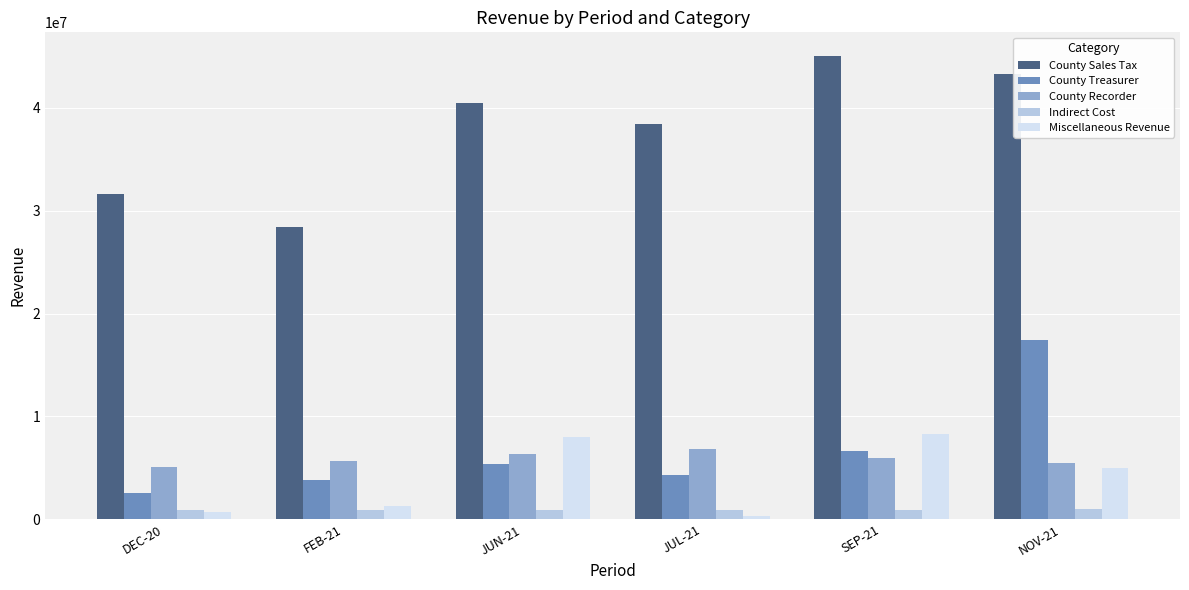

At how many categories does at least one series exceed 8508467?

6